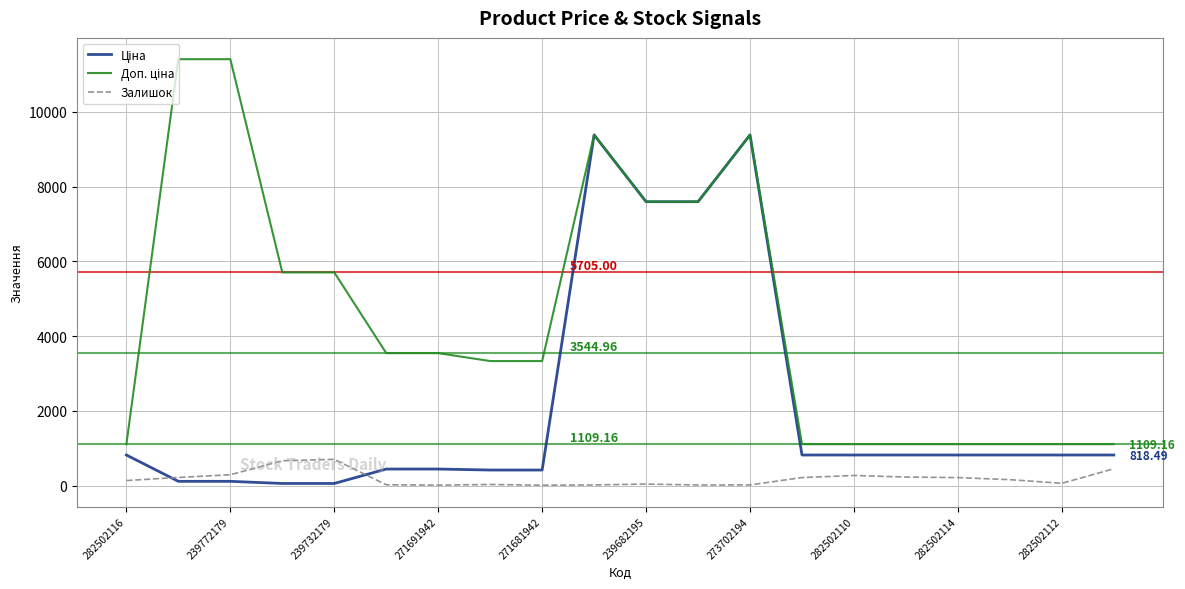

Is this an area chart (filled region under the line)?

No